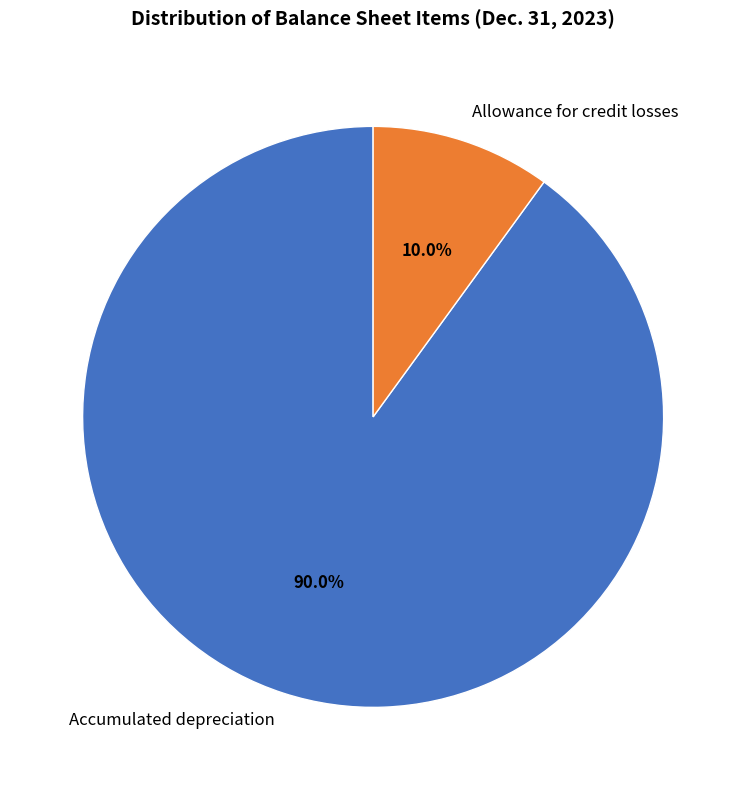

True or false: Accumulated depreciation accounts for 78% of the total.

False